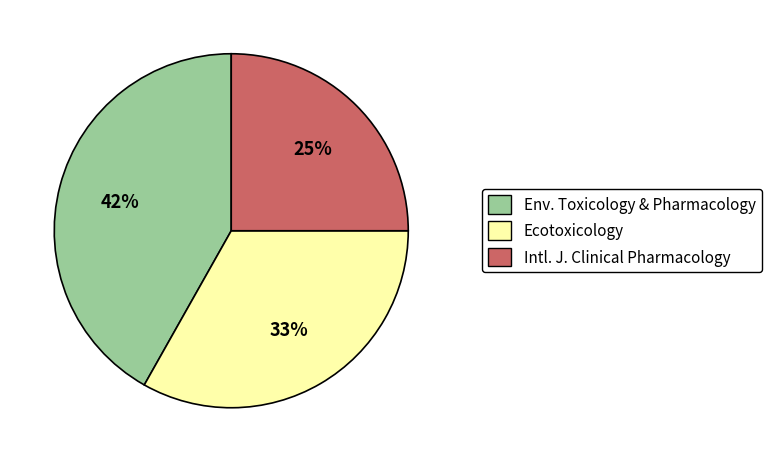

To the nearest percent, what portion does Ecotoxicology represent?

33%